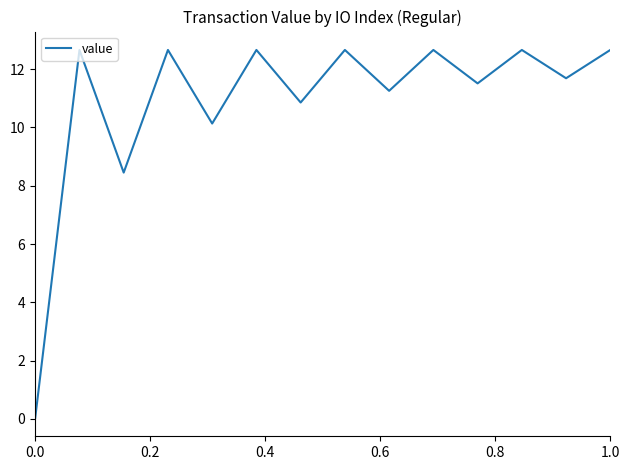

How many lines are shown in the chart?

1